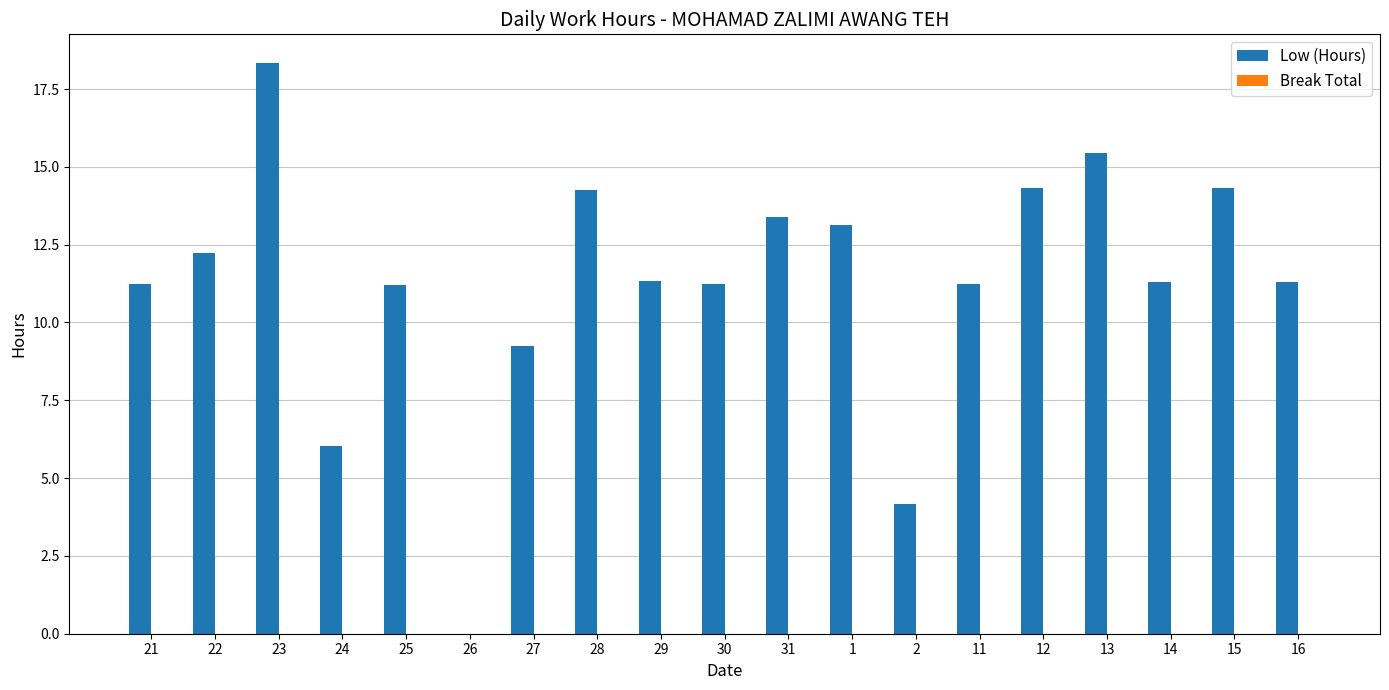

The chart shows a value of 1.4 at 2. True or false?

False